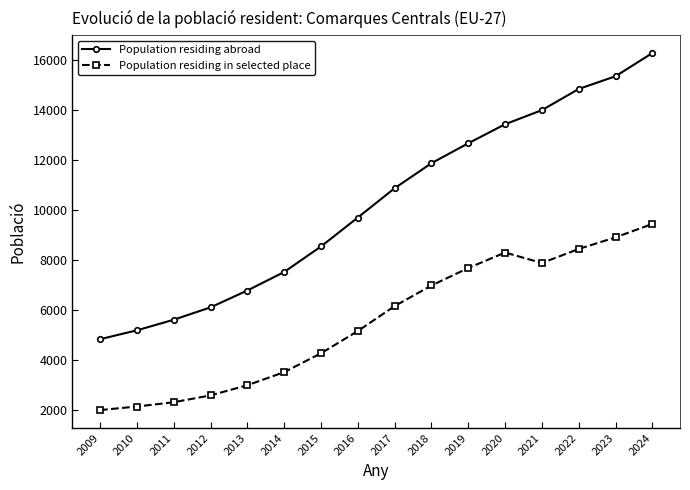

What is the difference between the maximum and minimum values in the Population residing in selected place series?

7463